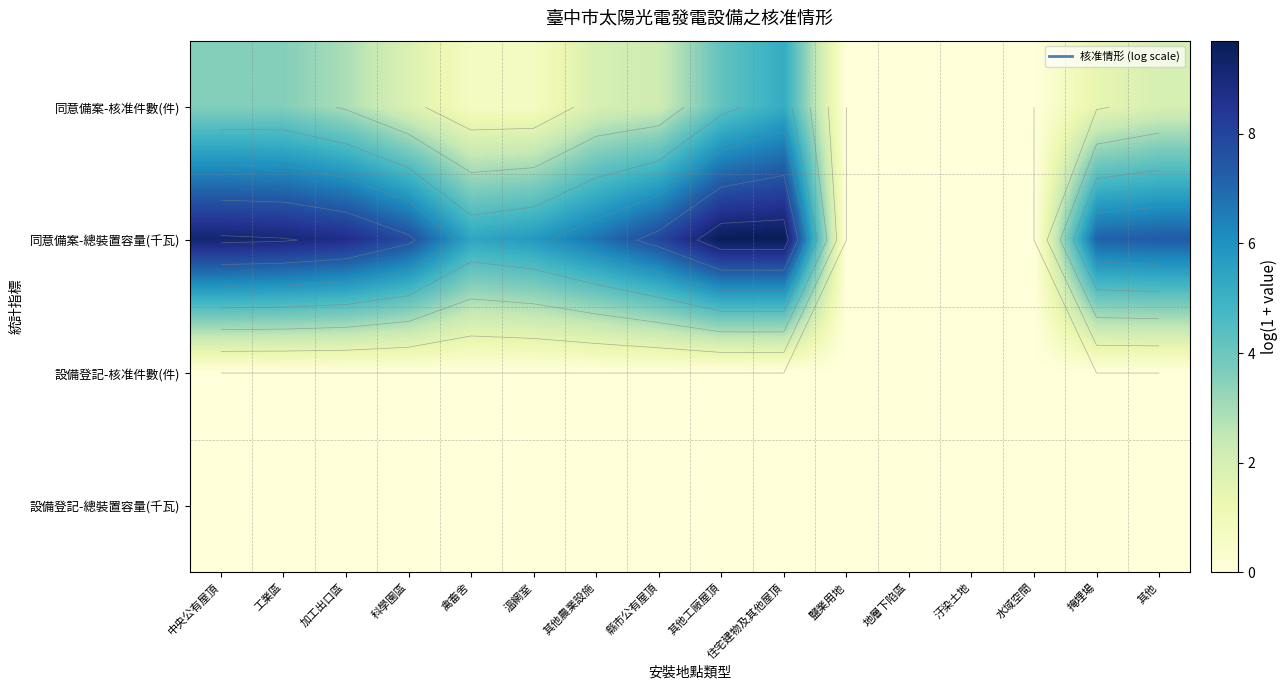

Which category has the highest value across all series?

住宅建物及其他屋頂